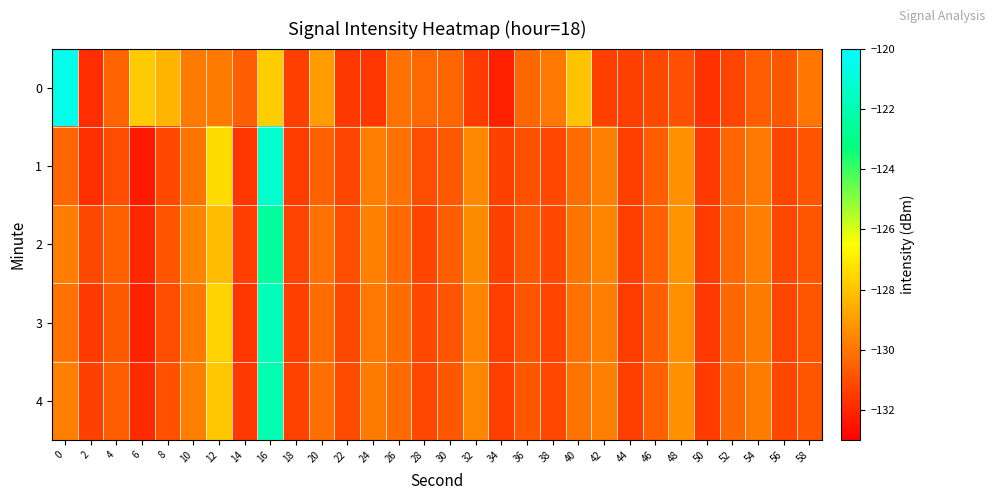

Between 58 and 10, which is larger?

10